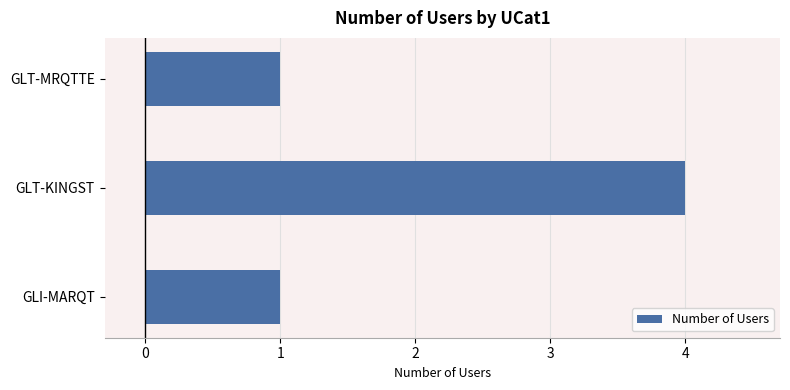

What is the minimum value shown in the chart?

1